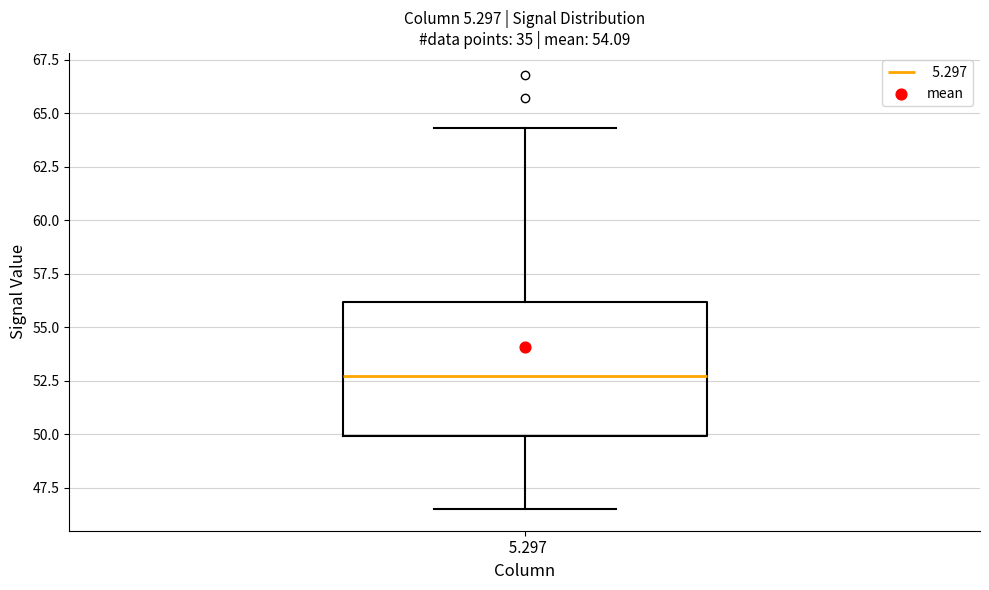

Where does the median line of the box at x = 5.297 sit on the y-axis? The values are not printed on the chart, so give them approximately, as read against the axis.

52.5